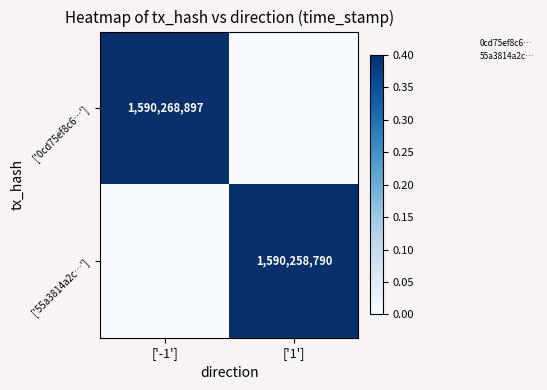

The value of ['55a3814a2c…'] at ['1'] is 746241954. True or false?

False